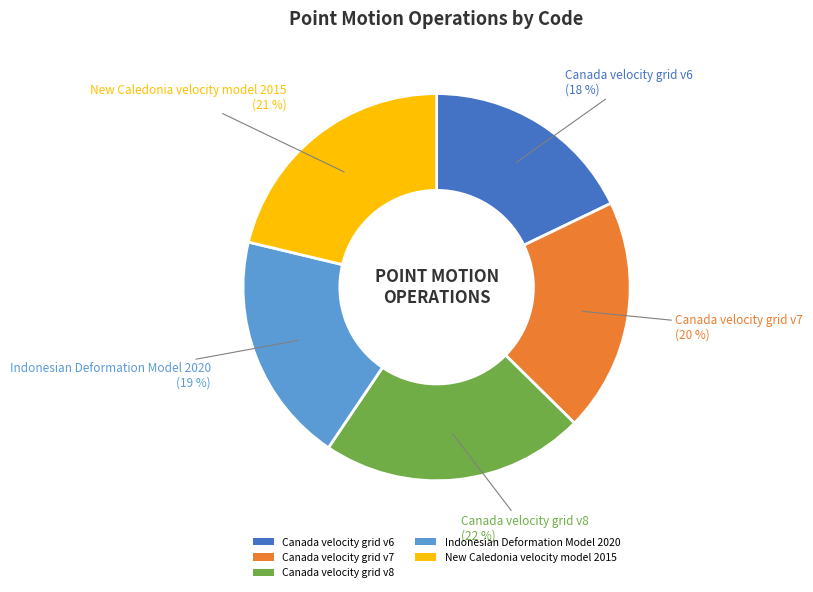

Does New Caledonia velocity model 2015 account for over 50% of the chart?

No